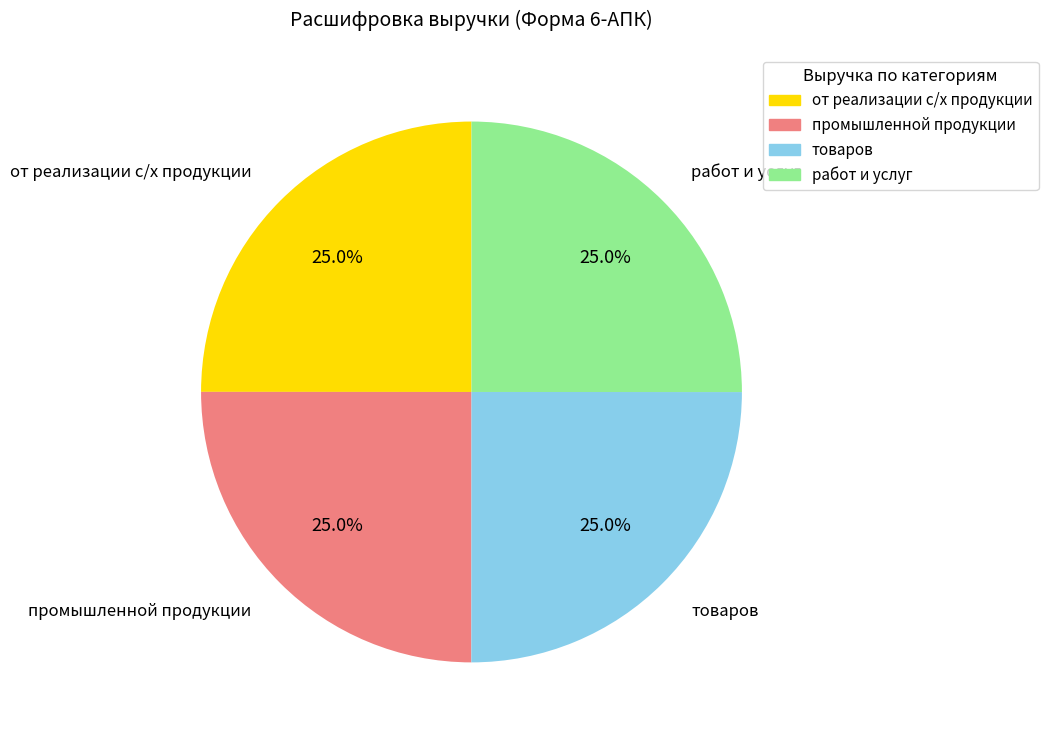

Does any single category account for the majority?

No